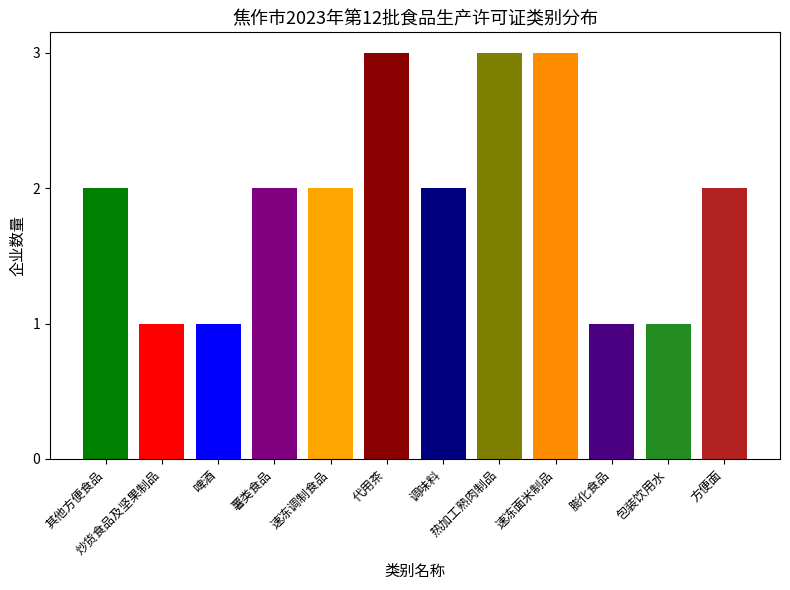

Where does the data first go above 2?

代用茶